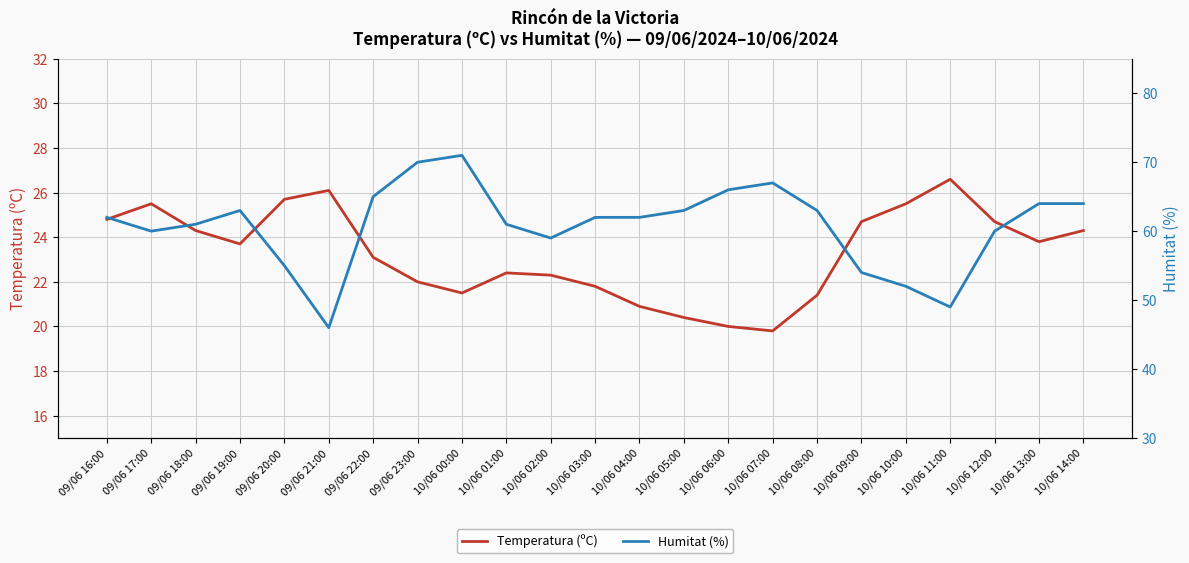

What is the difference between the highest and lowest values at 09/06 20:00?

29.3